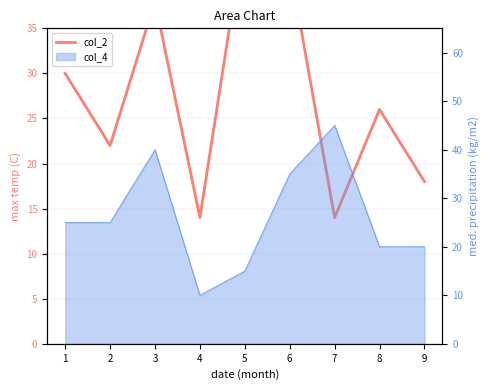

The value at 3 is 38. True or false?

True